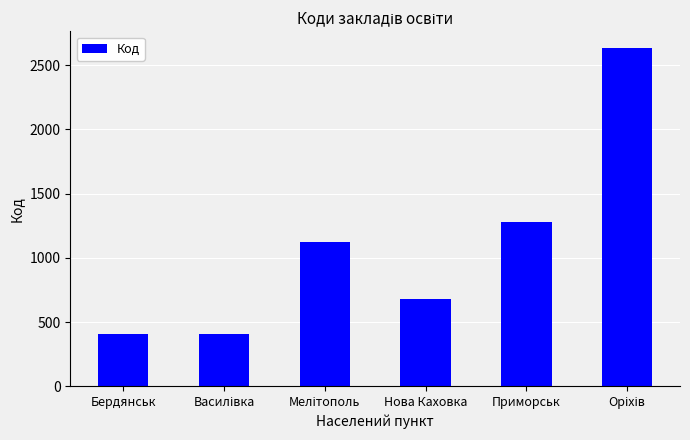

How many distinct data groups are displayed?

1